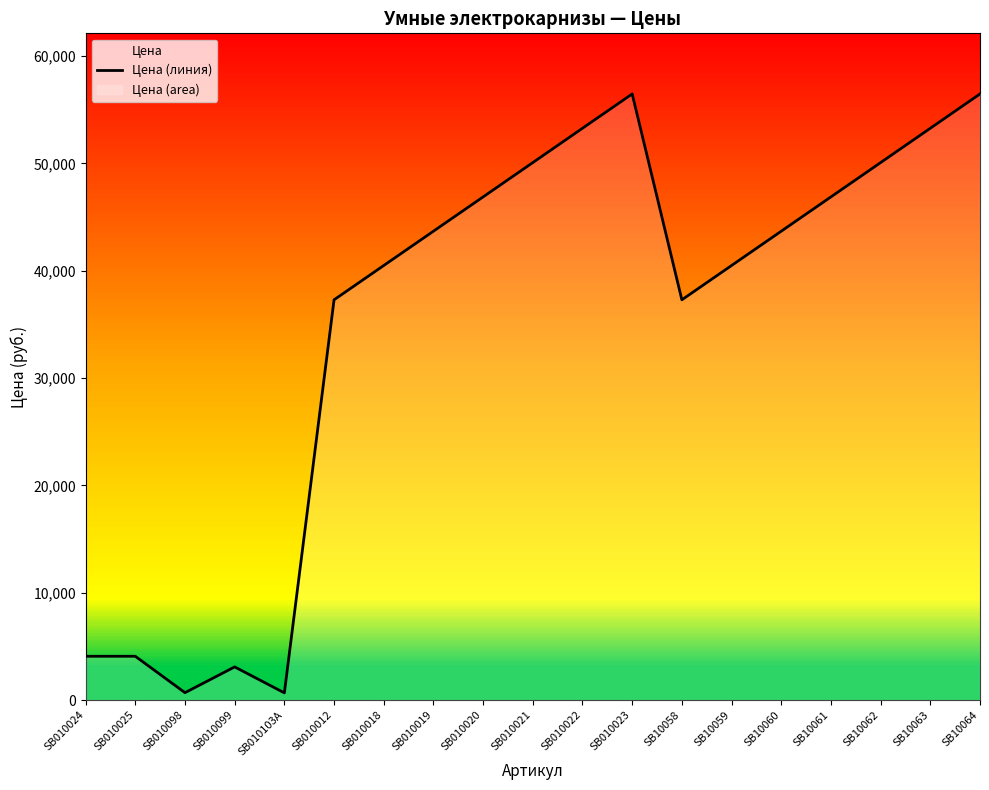

Rank the categories by value from highest to lowest.

SB010023, SB10064, SB010022, SB10063, SB010021, SB10062, SB010020, SB10061, SB010019, SB10060, SB010018, SB10059, SB010012, SB10058, SB010024, SB010025, SB010099, SB010098, SB010103А